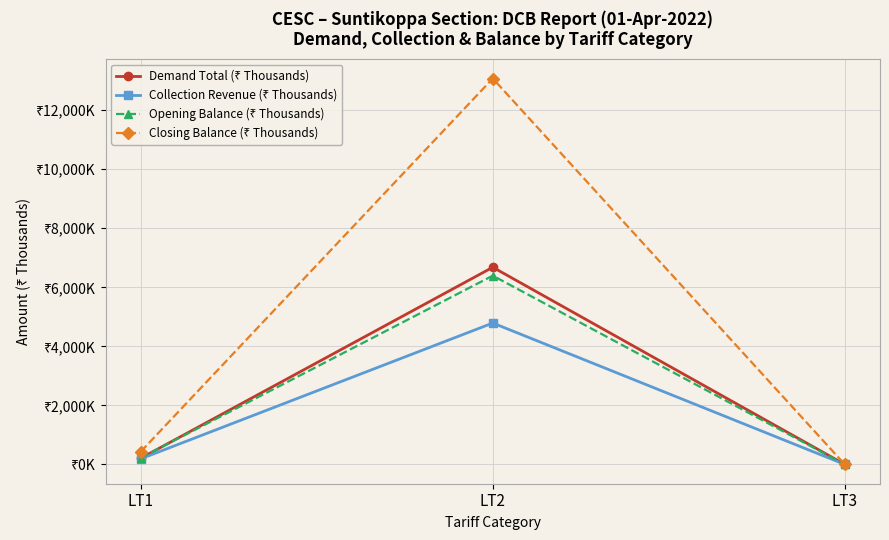

The value of Collection Revenue (₹ Thousands) at LT1 is 98.5. True or false?

False